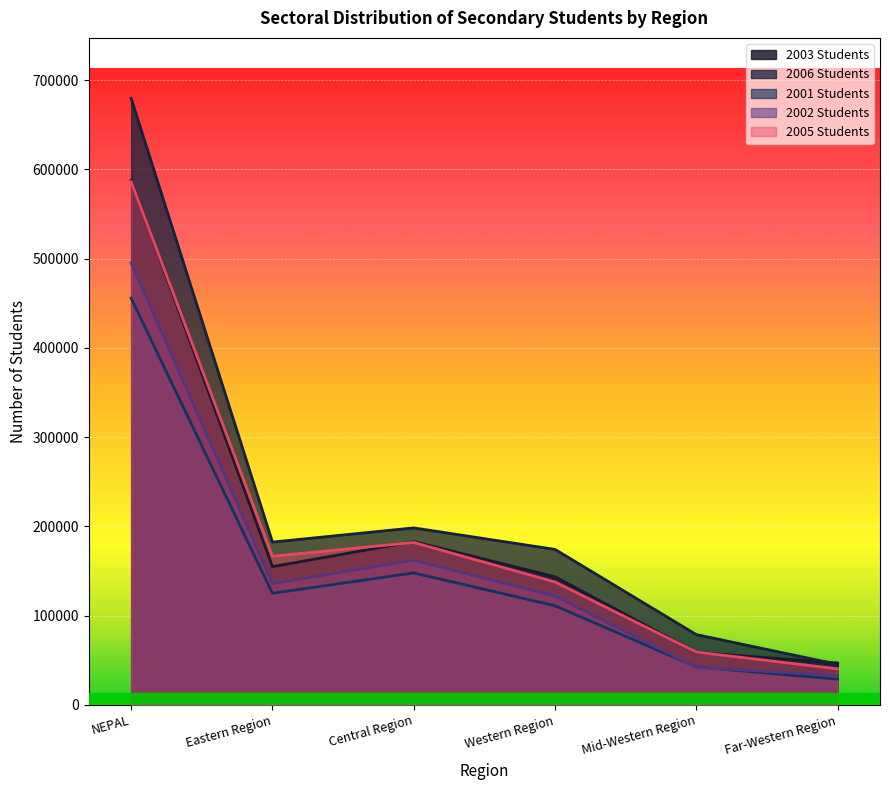

What is the difference between the maximum and minimum values in the 2002 Students series?

462000